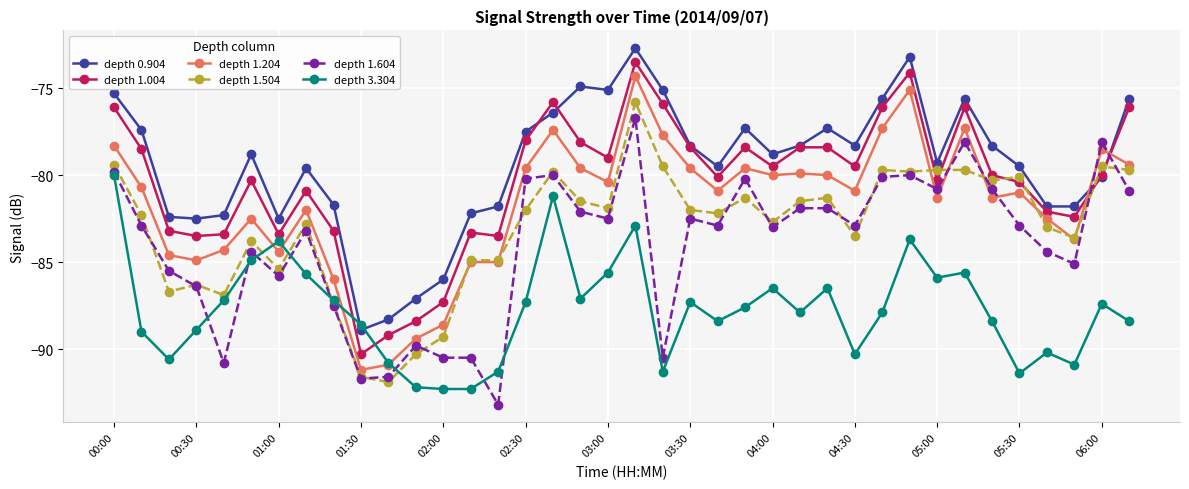

Which series has the largest total across all categories?

depth 0.904